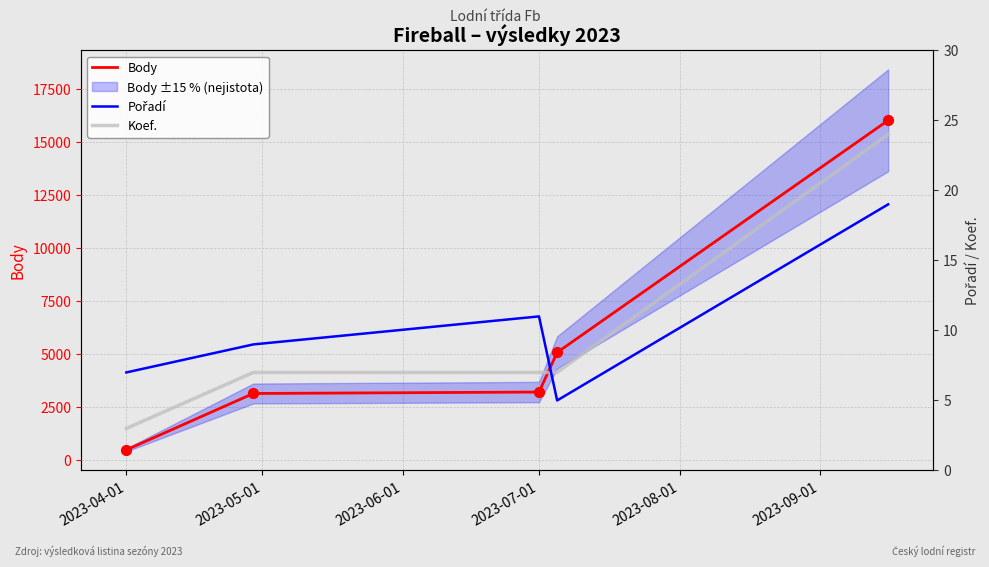

The value of Body at 2023-07-01 is 3203. True or false?

True